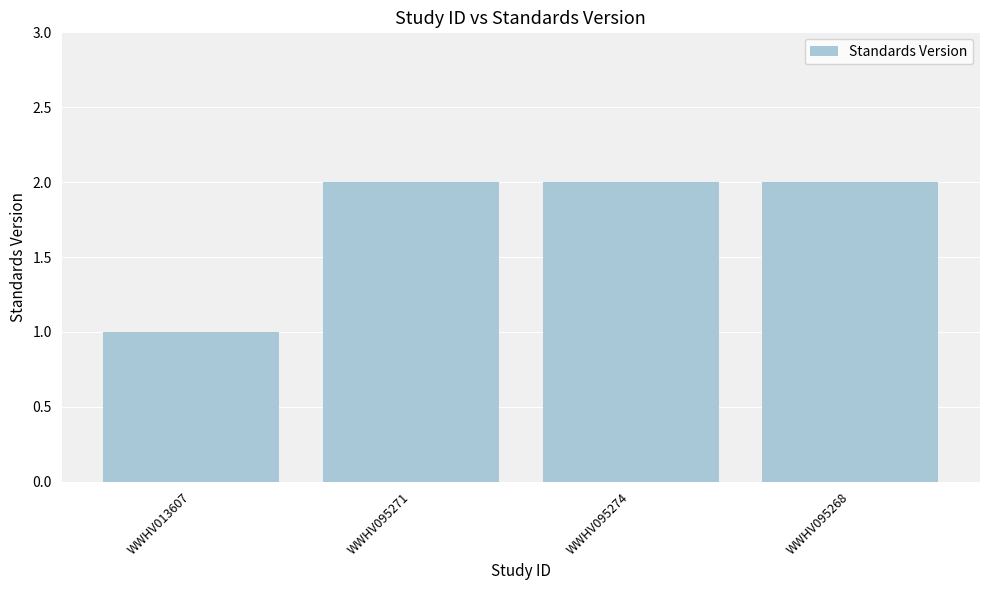

Reading left to right, extract all data points from this chart.

WWHV013607=1	WWHV095271=2	WWHV095274=2	WWHV095268=2